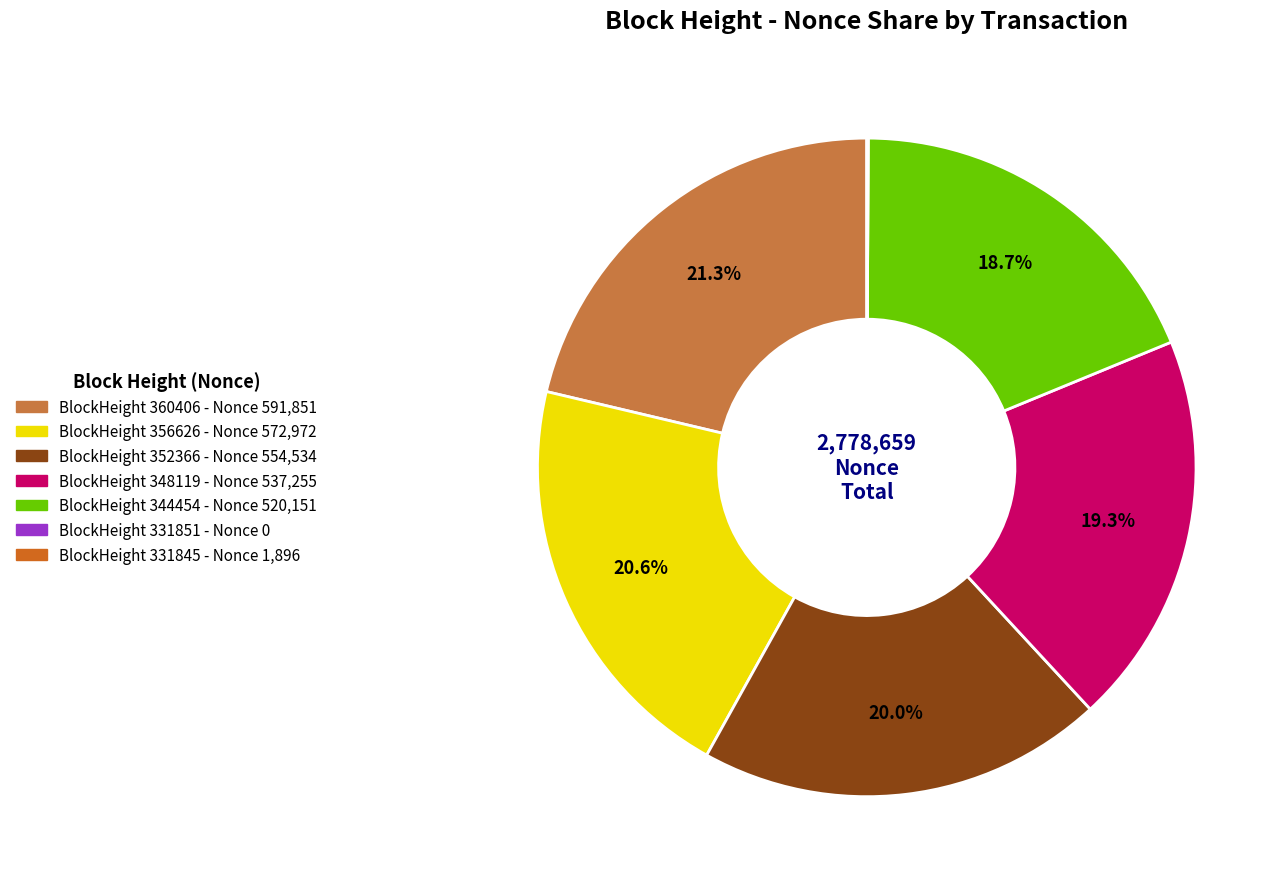

Count the number of slices in the pie.

7